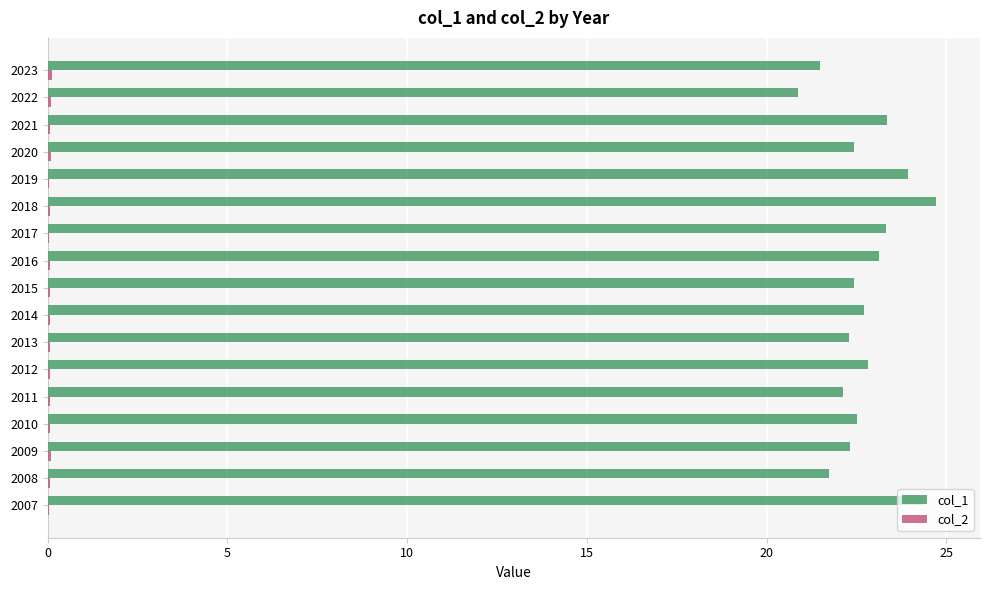

The value of col_1 at 2019 is 23.9. True or false?

True